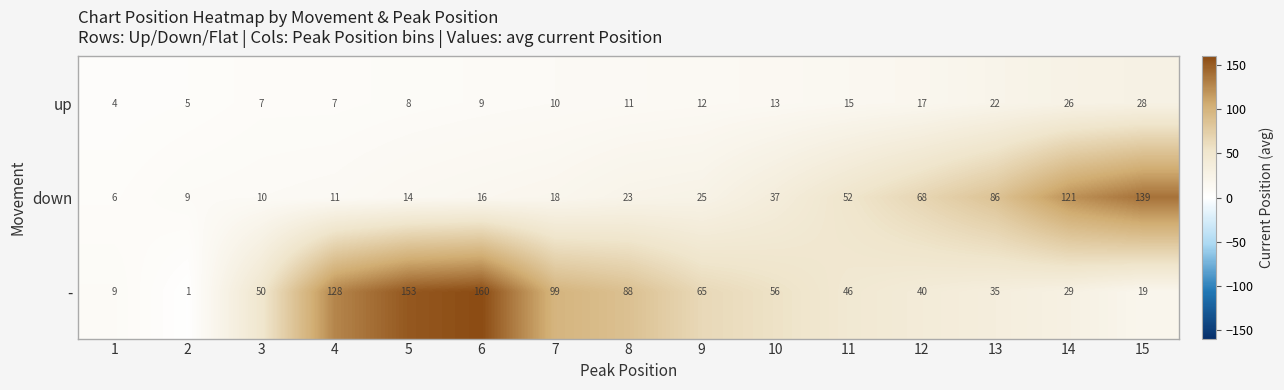

What is the sum of the up values at 12 and 3?

24